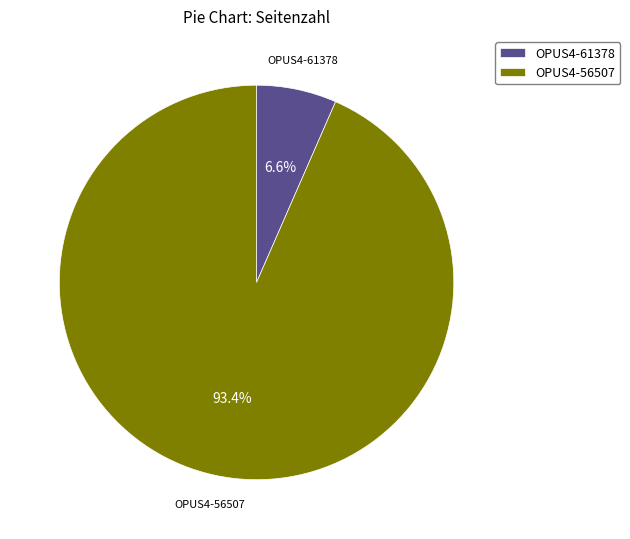

How much of the chart is everything except OPUS4-56507?

6.6%